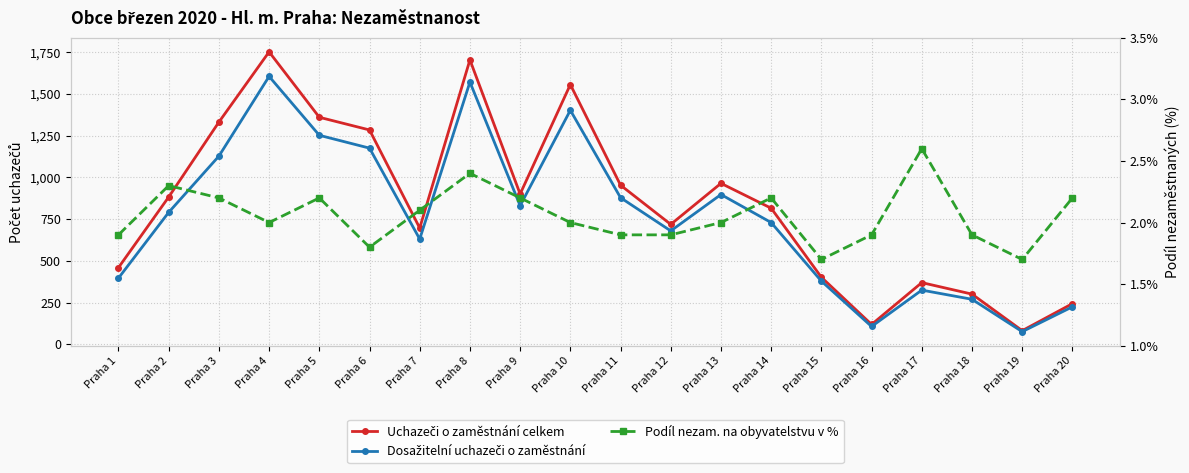

Reading right to left, transcribe all the data shown in this chart.

Uchazeči o zaměstnání celkem: Praha 20=244.0	Praha 19=82.0	Praha 18=301.0	Praha 17=370.0	Praha 16=119.0	Praha 15=402.0	Praha 14=816.0	Praha 13=965.0	Praha 12=719.0	Praha 11=954.0	Praha 10=1557.0	Praha 9=901.0	Praha 8=1705.0	Praha 7=697.0	Praha 6=1285.0	Praha 5=1361.0	Praha 4=1753.0	Praha 3=1332.0	Praha 2=883.0	Praha 1=460.0
Dosažitelní uchazeči o zaměstnání: Praha 20=225.0	Praha 19=76.0	Praha 18=270.0	Praha 17=325.0	Praha 16=107.0	Praha 15=379.0	Praha 14=730.0	Praha 13=898.0	Praha 12=680.0	Praha 11=879.0	Praha 10=1403.0	Praha 9=831.0	Praha 8=1572.0	Praha 7=631.0	Praha 6=1176.0	Praha 5=1253.0	Praha 4=1606.0	Praha 3=1128.0	Praha 2=791.0	Praha 1=397.0
Podíl nezam. na obyvatelstvu v %: Praha 20=2.2	Praha 19=1.7	Praha 18=1.9	Praha 17=2.6	Praha 16=1.9	Praha 15=1.7	Praha 14=2.2	Praha 13=2.0	Praha 12=1.9	Praha 11=1.9	Praha 10=2.0	Praha 9=2.2	Praha 8=2.4	Praha 7=2.1	Praha 6=1.8	Praha 5=2.2	Praha 4=2.0	Praha 3=2.2	Praha 2=2.3	Praha 1=1.9